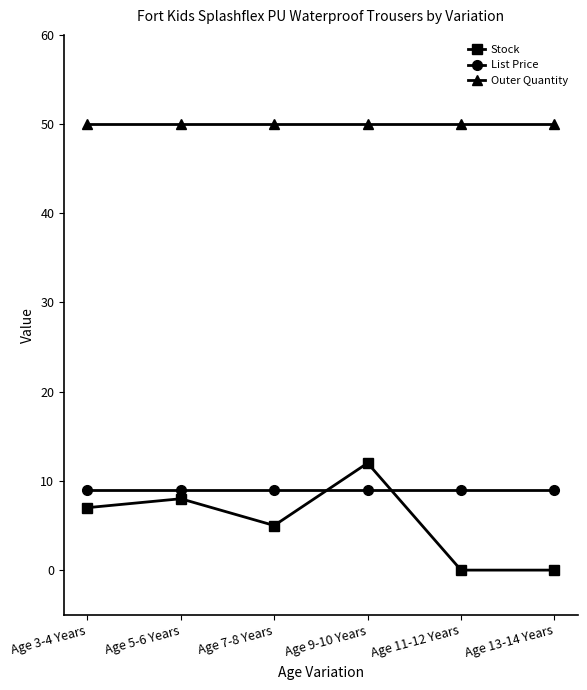

True or false: Outer Quantity and Stock cross at least once.

False